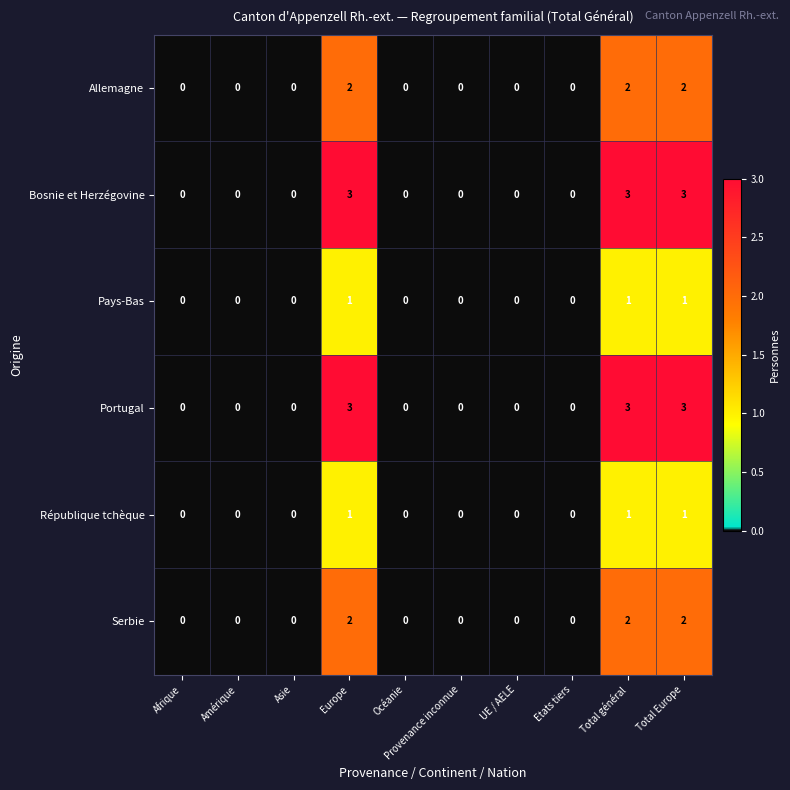

The value of Serbie at Océanie is -1. True or false?

False